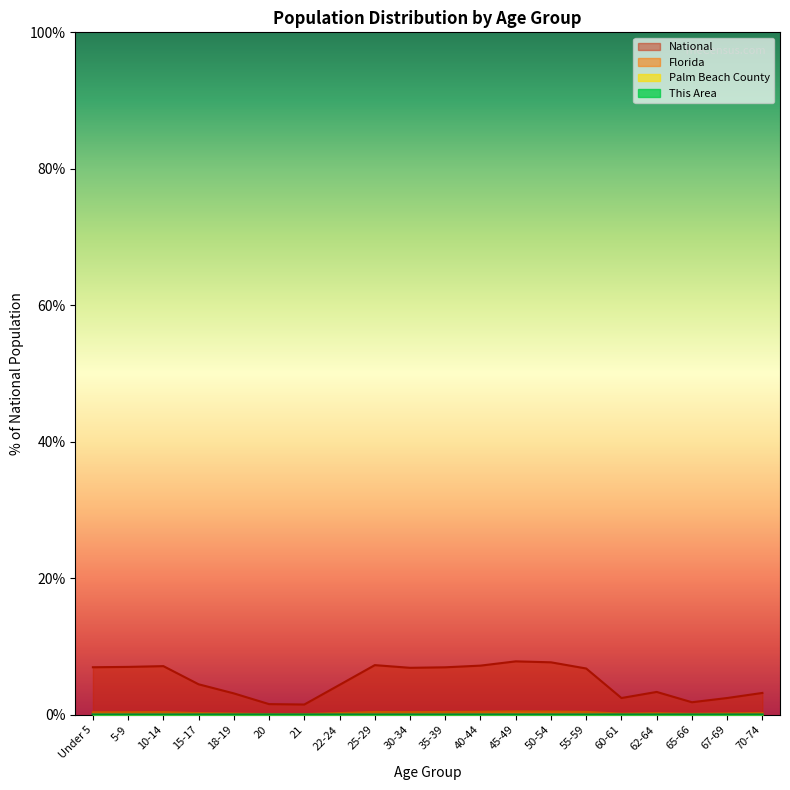

What is the label of the 12th point from the left?

40-44